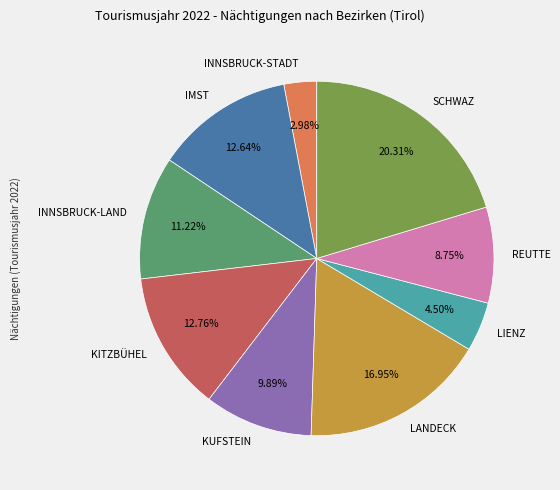

To the nearest percent, what portion does SCHWAZ represent?

20%